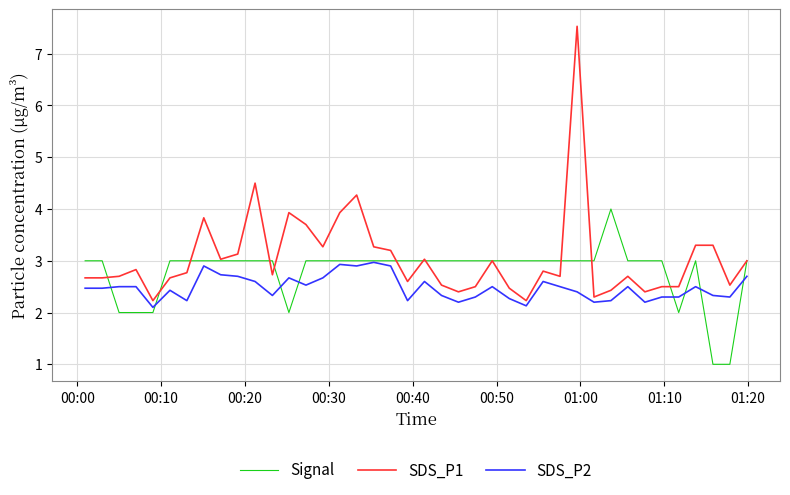

Rank the series by their maximum value, from highest to lowest.

SDS_P1, Signal, SDS_P2